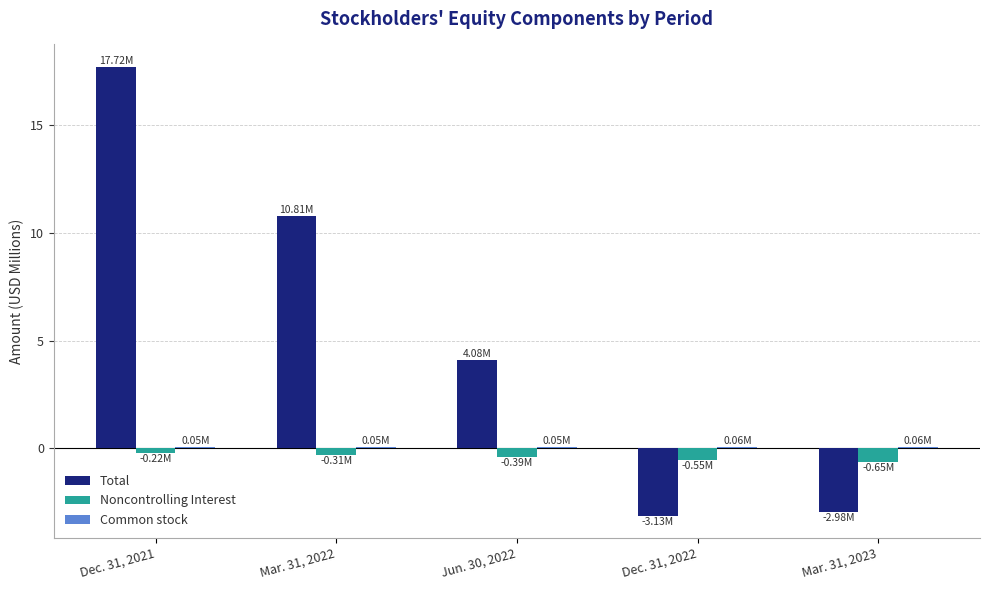

What is the sum of all Noncontrolling Interest values?

-2.1